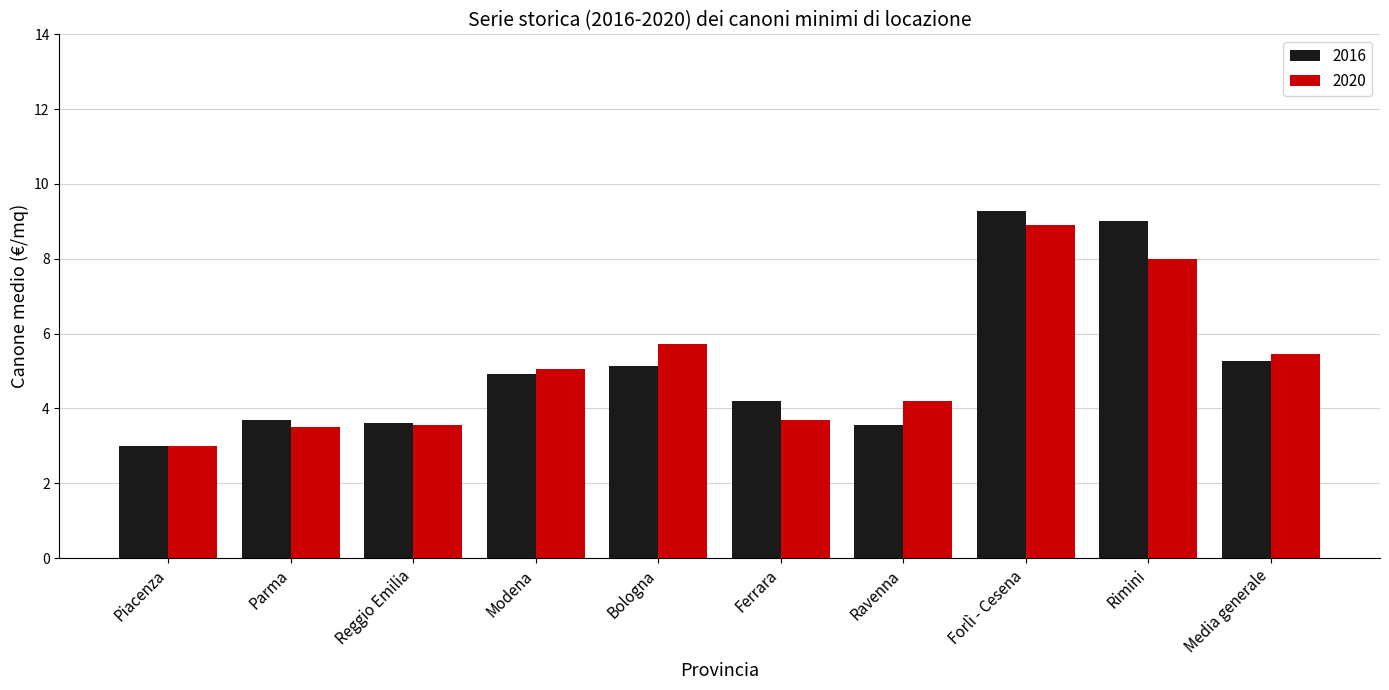

The value of 2020 at Modena is 8.9. True or false?

False